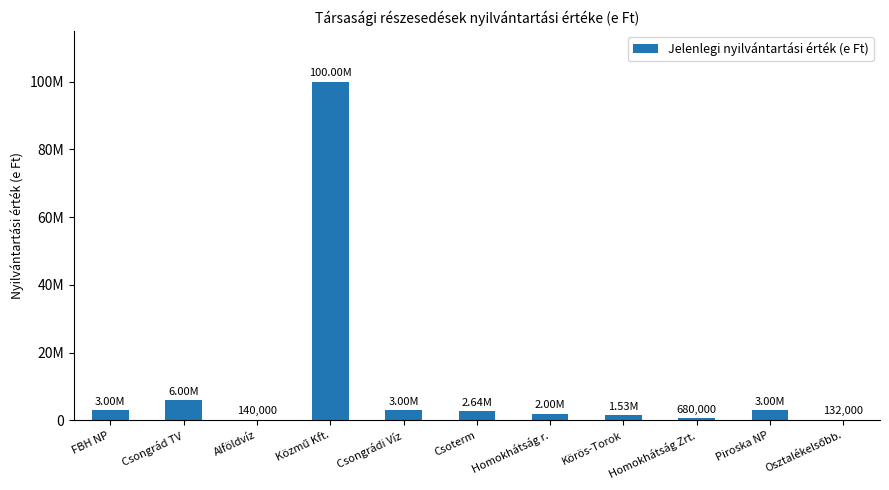

At which category does the chart reach its minimum across all series?

Osztalékelsőbb.